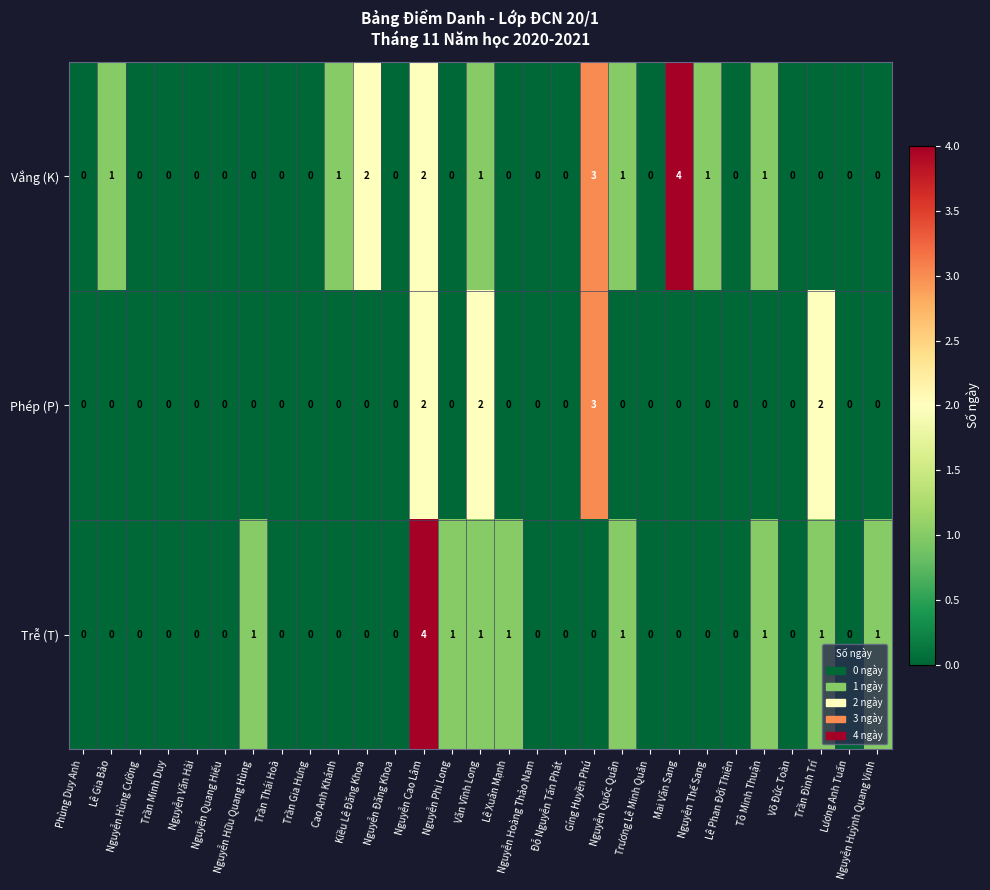

Which series has the largest total across all categories?

Vắng (K)